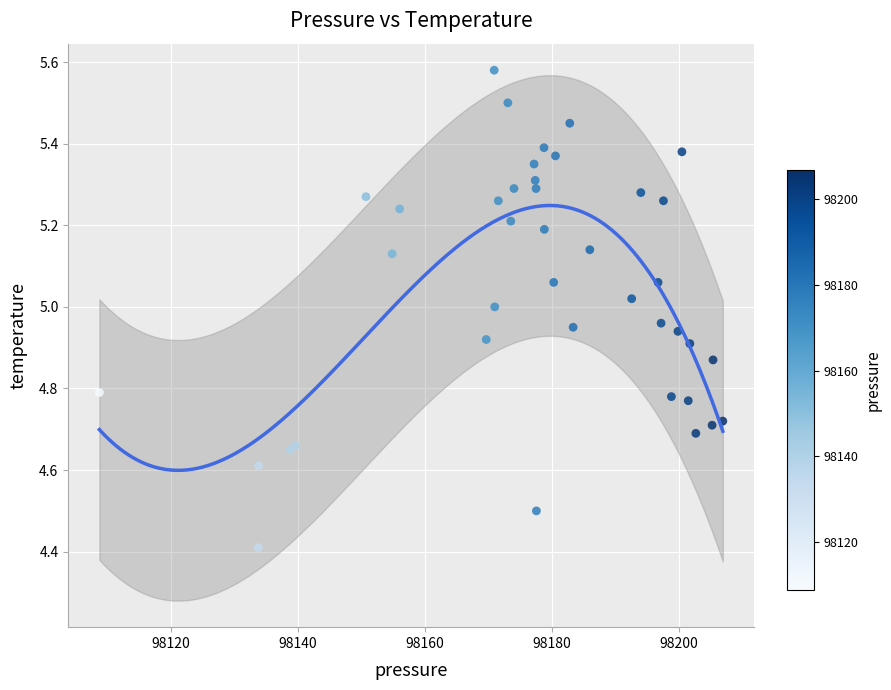

What Y value in the scatter plot is closest to 4?

4.4